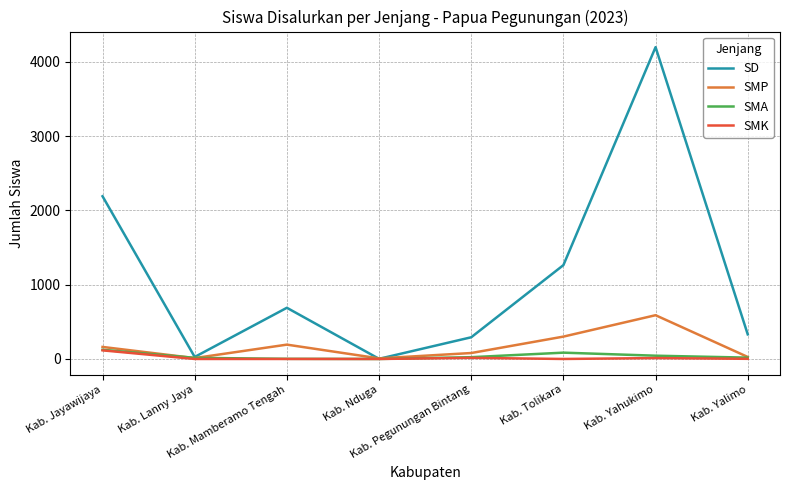

Which series has the largest range (max minus min)?

SD